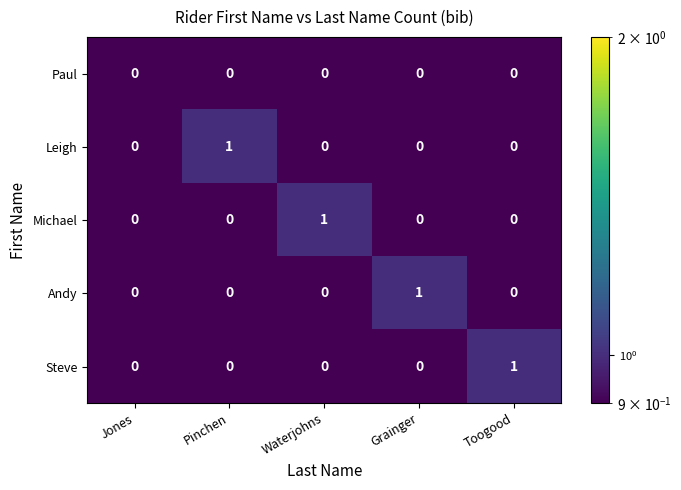

The value of Leigh at Toogood is 0. True or false?

True